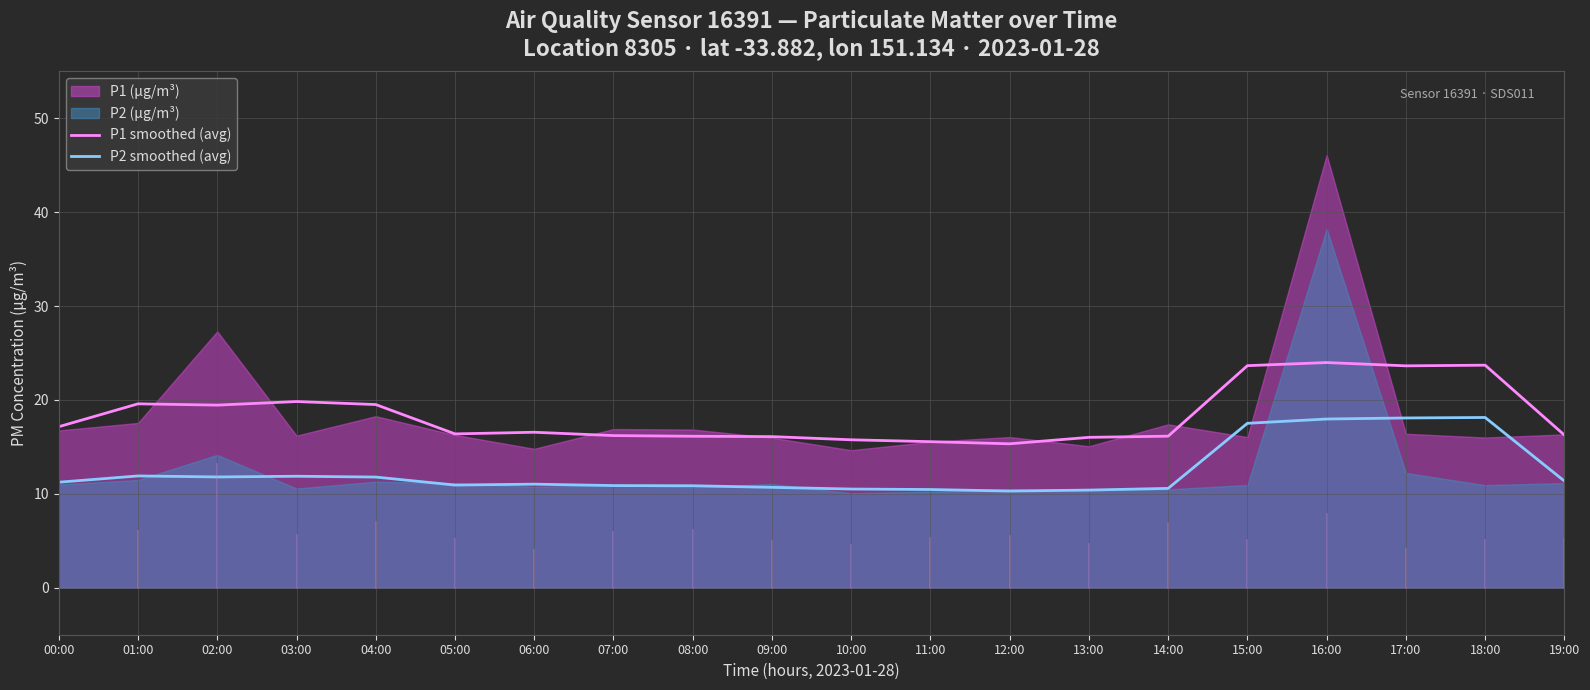

What is the highest value of the P2 smoothed (avg) series?

18.1